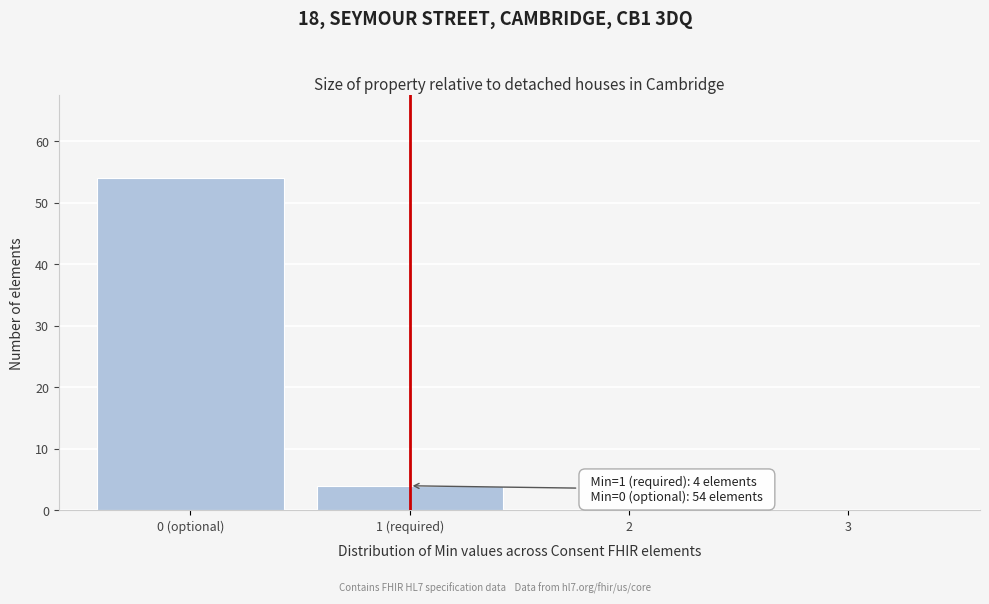

Reading left to right, transcribe all the data shown in this chart.

0 (optional)=54	1 (required)=4	2=0	3=0